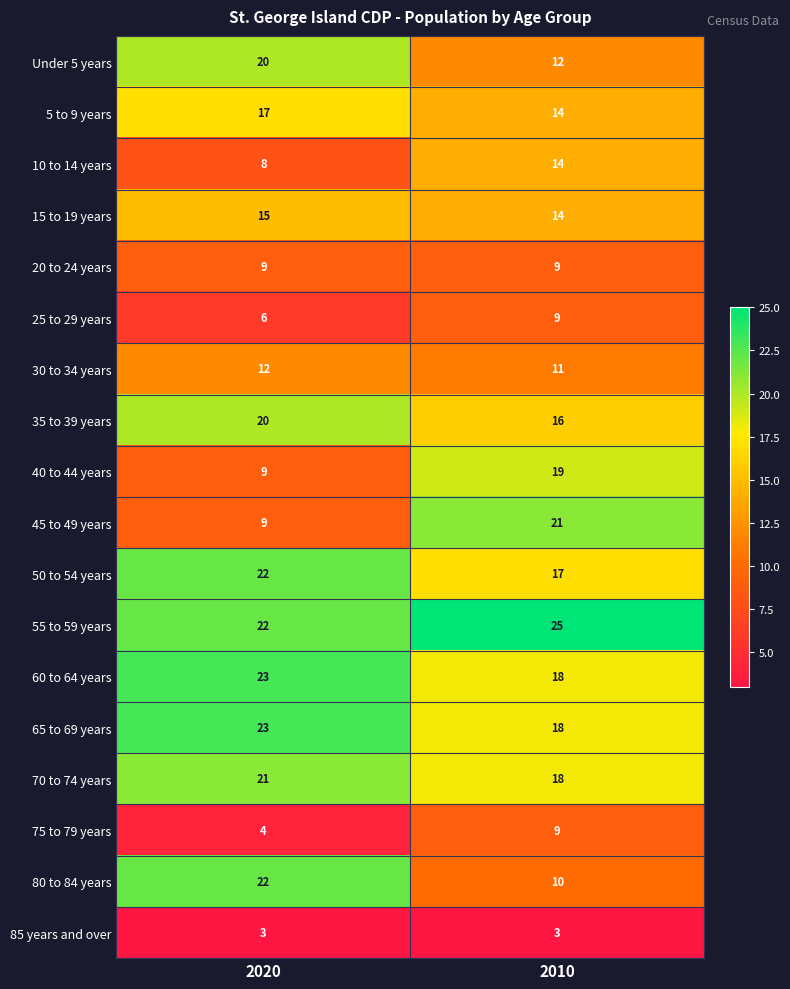

What is the approximate value of Under 5 years at 2010?

12